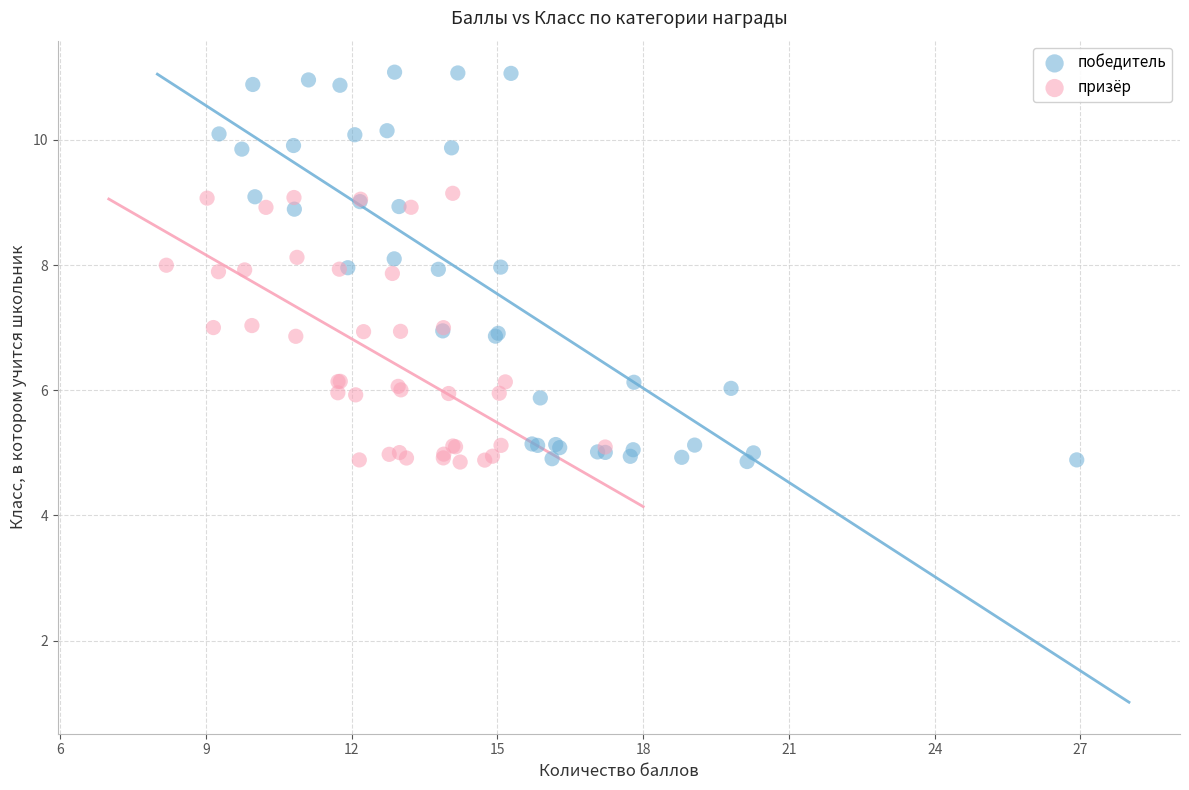

Which series contains the highest Y value?

победитель